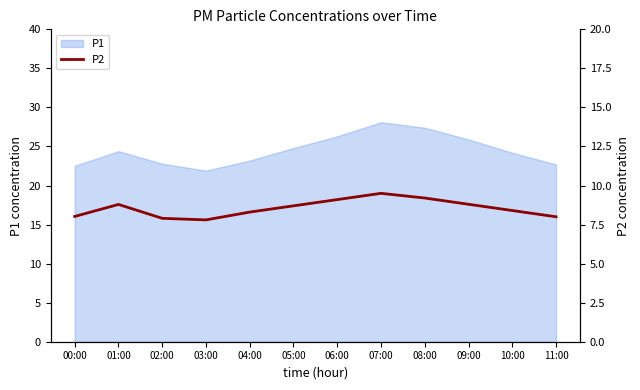

Where is the first local maximum?

01:00